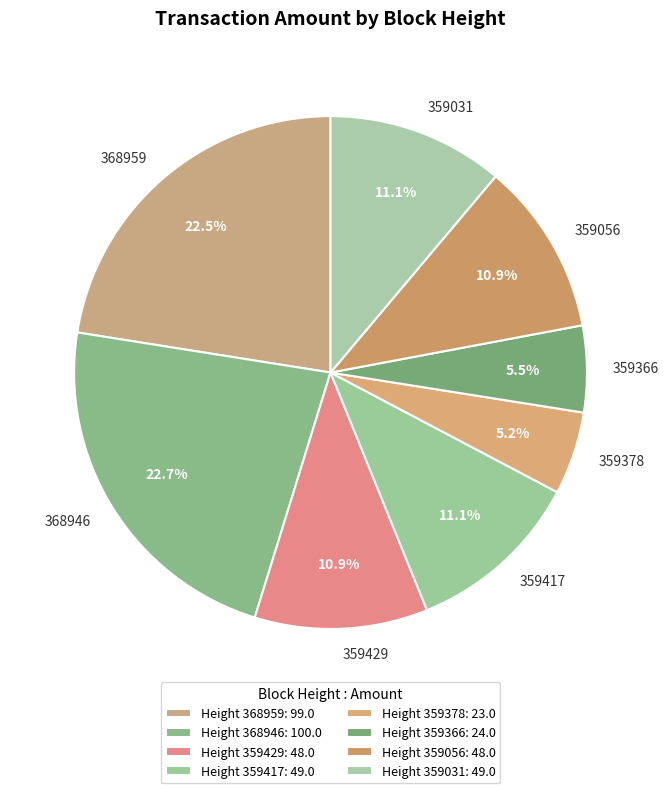

Does 359429 represent more than half of the total?

No